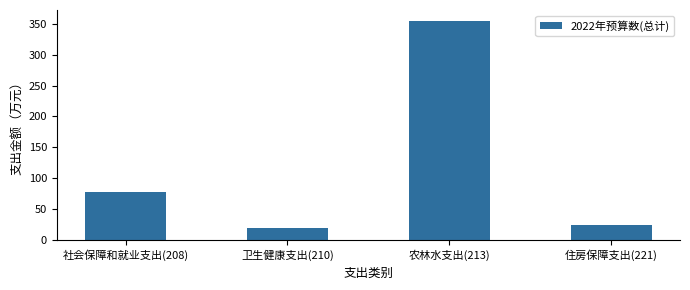

Reading left to right, list all the values displayed in this chart.

社会保障和就业支出(208)=78.0	卫生健康支出(210)=19.3	农林水支出(213)=354.4	住房保障支出(221)=24.3